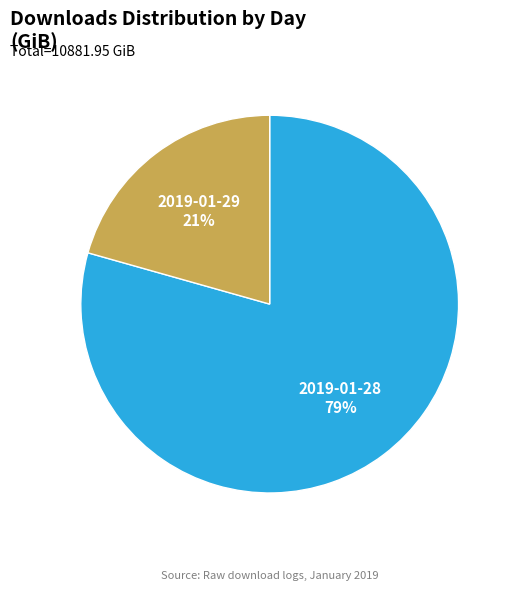

To the nearest percent, what is the average slice percentage?

50%